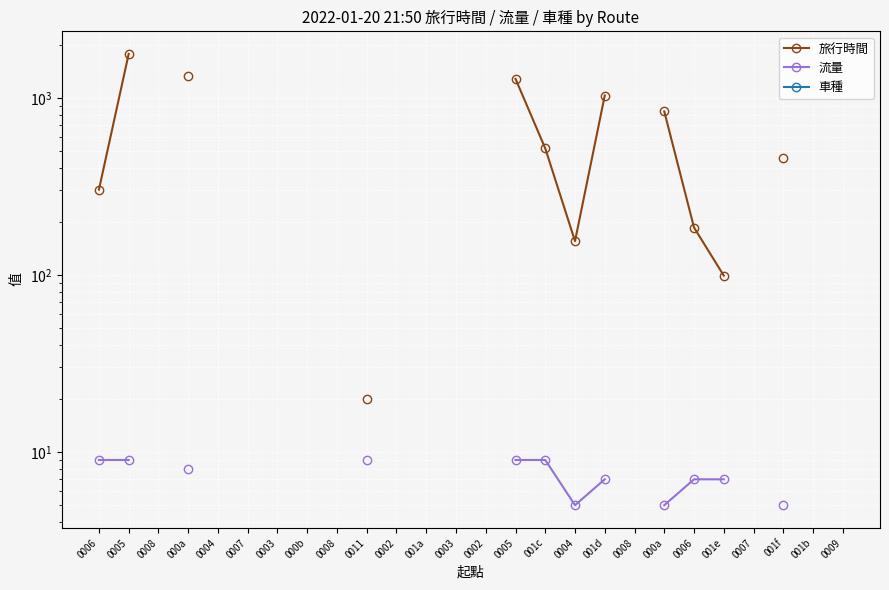

What is the sum of the 旅行時間 values at 0005 and 001d?

2800.0